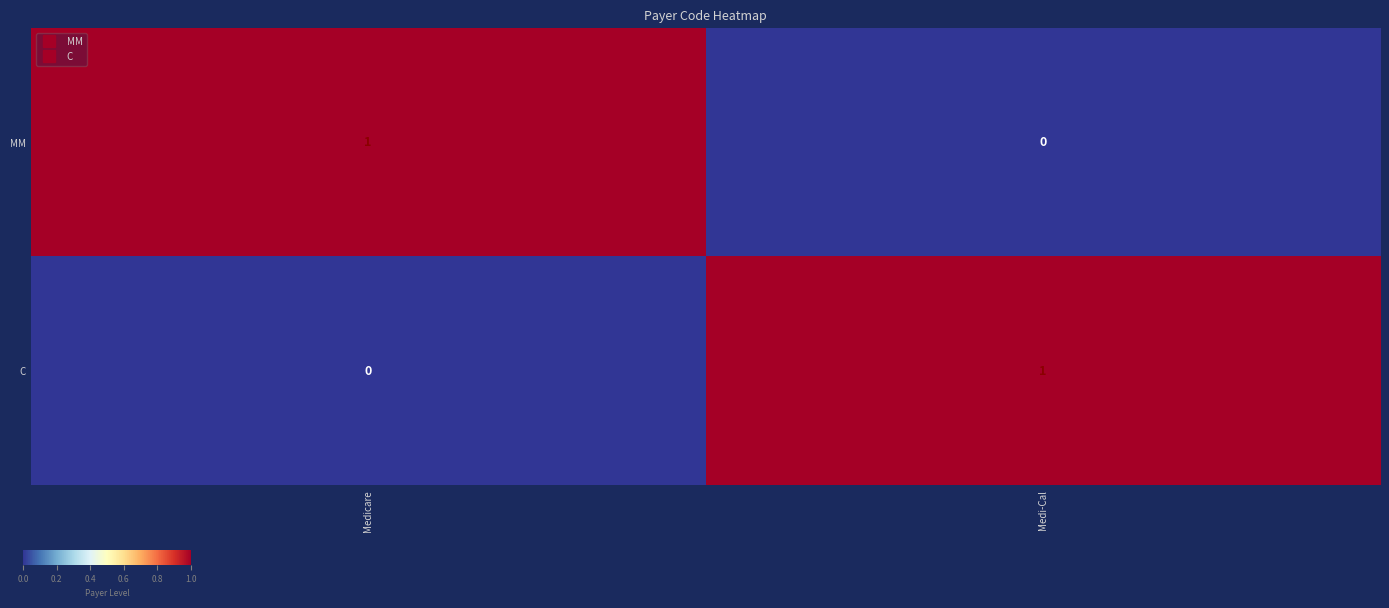

Which category has the lowest value in the MM series?

Medi-Cal